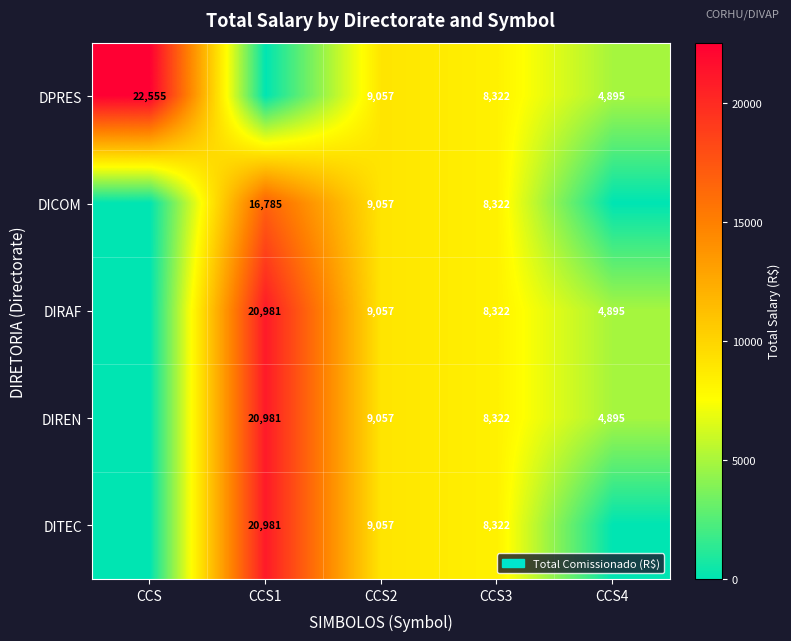

Count the number of categories in the chart.

5